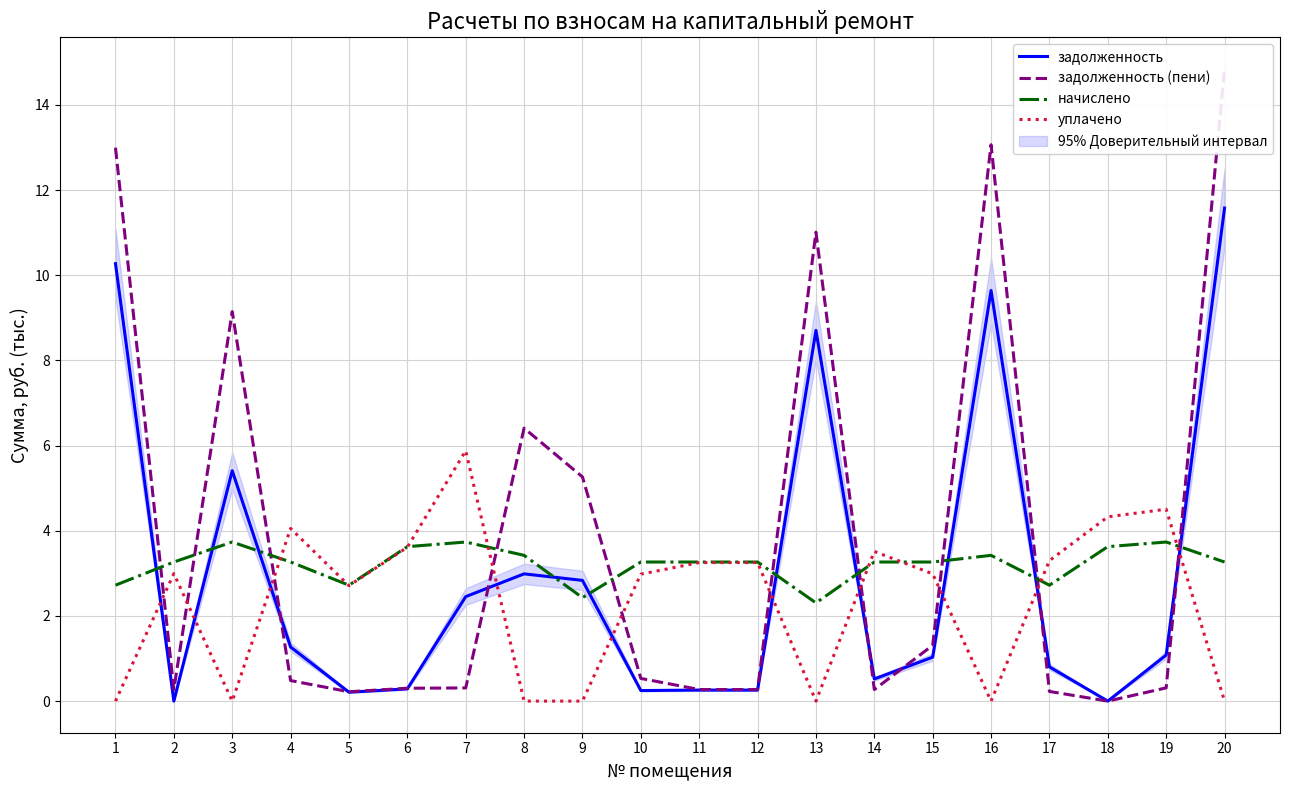

Reading right to left, what are all the values shown in this chart?

задолженность: 11.6	1.1	0.0	0.8	9.6	1.0	0.5	8.7	0.3	0.3	0.2	2.8	3.0	2.5	0.3	0.2	1.3	5.4	0.0	10.3
задолженность (пени): 14.8	0.3	0.0	0.2	13.1	1.3	0.3	11.0	0.3	0.3	0.5	5.3	6.4	0.3	0.3	0.2	0.5	9.1	0.3	13.0
начислено: 3.3	3.7	3.6	2.7	3.4	3.3	3.3	2.3	3.3	3.3	3.3	2.4	3.4	3.7	3.6	2.7	3.3	3.7	3.3	2.7
уплачено: 0.0	4.5	4.3	3.3	0.0	3.0	3.5	0.0	3.3	3.3	3.0	0.0	0.0	5.9	3.6	2.7	4.1	0.0	3.0	0.0